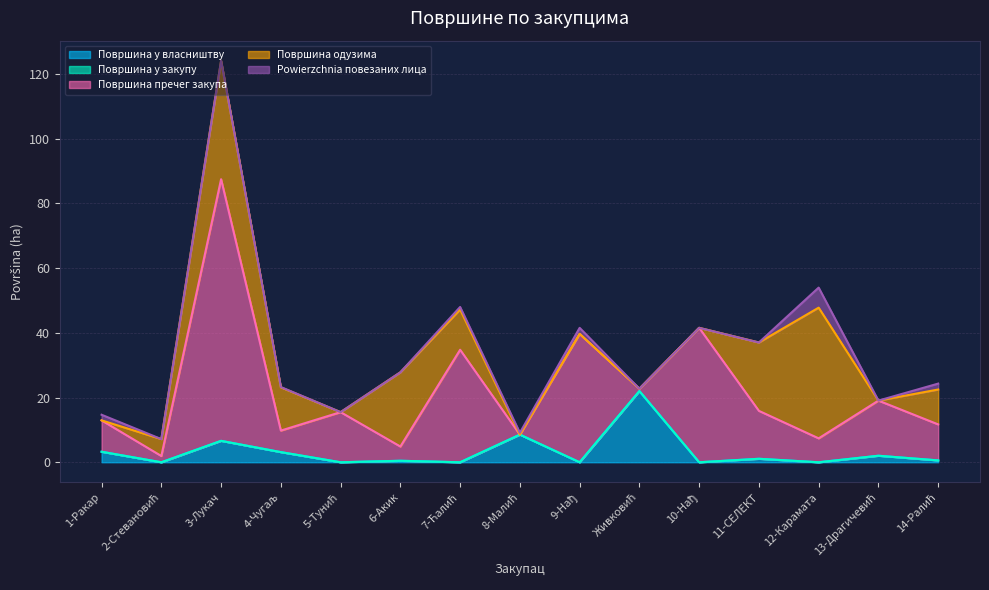

What is the average value of the Површина одузима series?

10.9